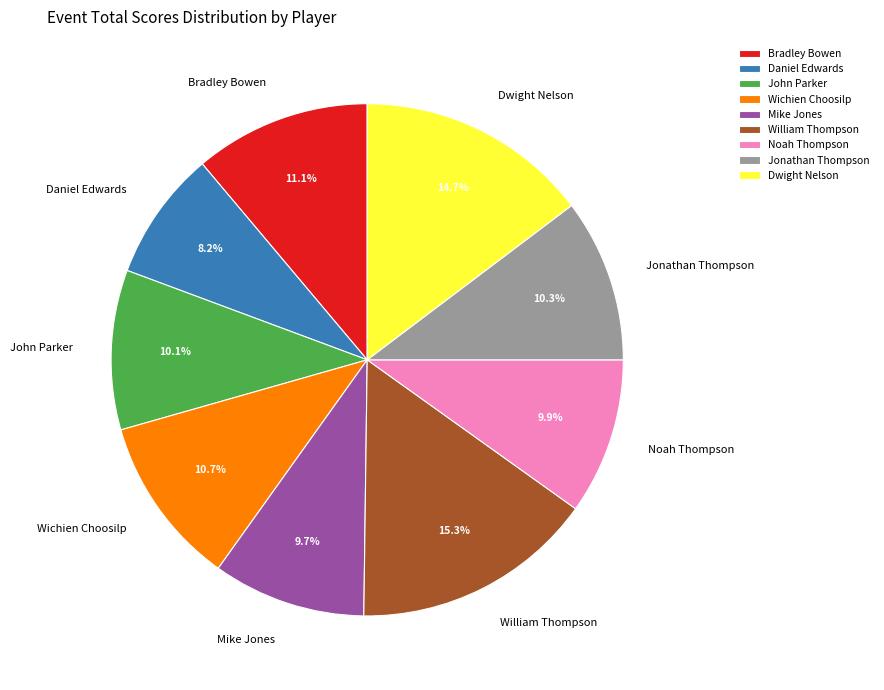

The John Parker slice represents 10% of the pie. True or false?

True